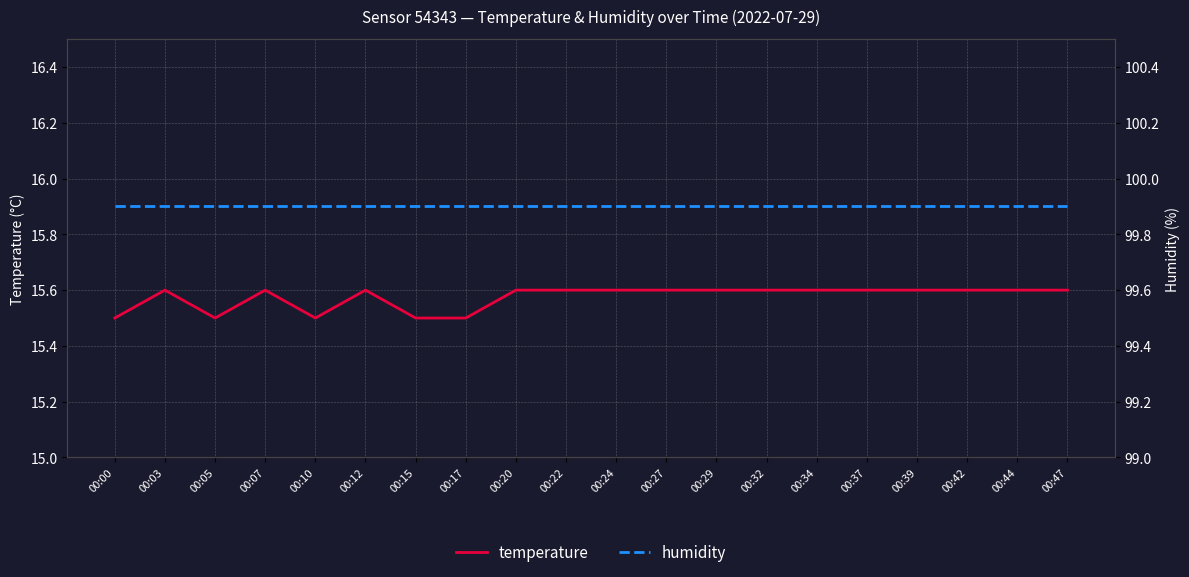

Count the number of data series in this chart.

2